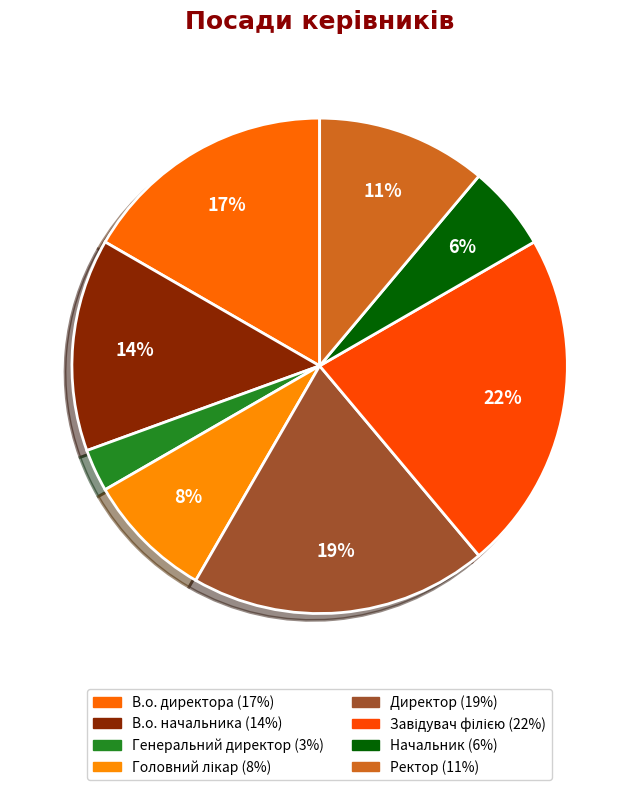

Which category has the smallest portion of the pie?

Генеральний директор